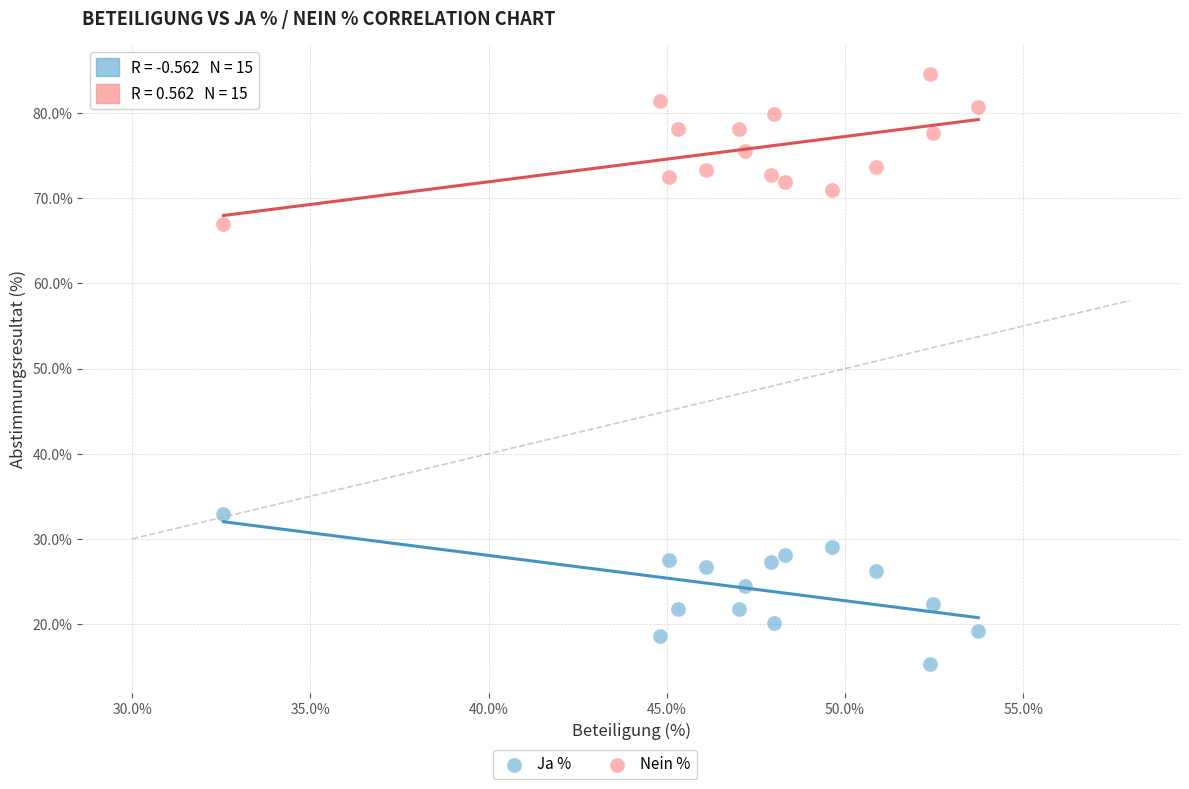

Across all data points, what is the range of Y values (max minus min)?

69.3